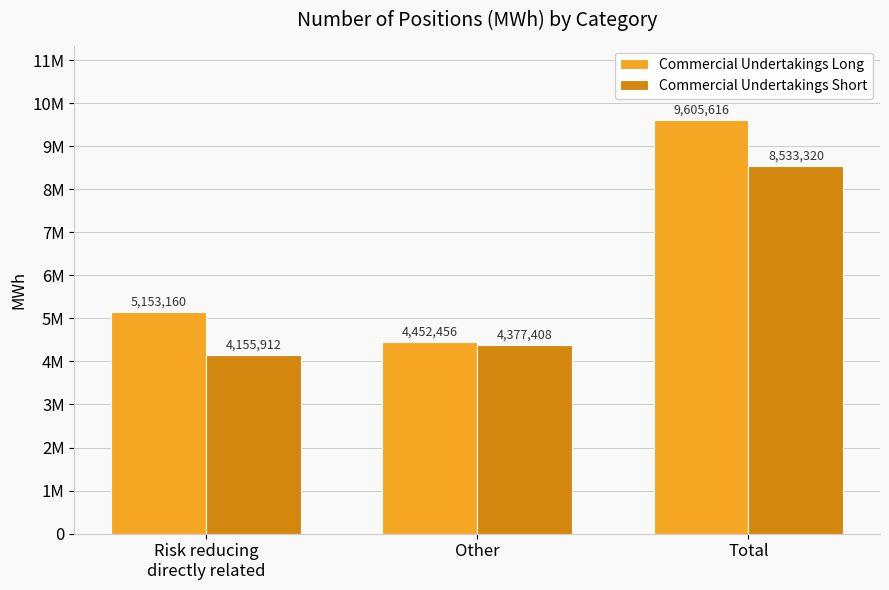

Rank the series by their average value, from lowest to highest.

Commercial Undertakings Short, Commercial Undertakings Long